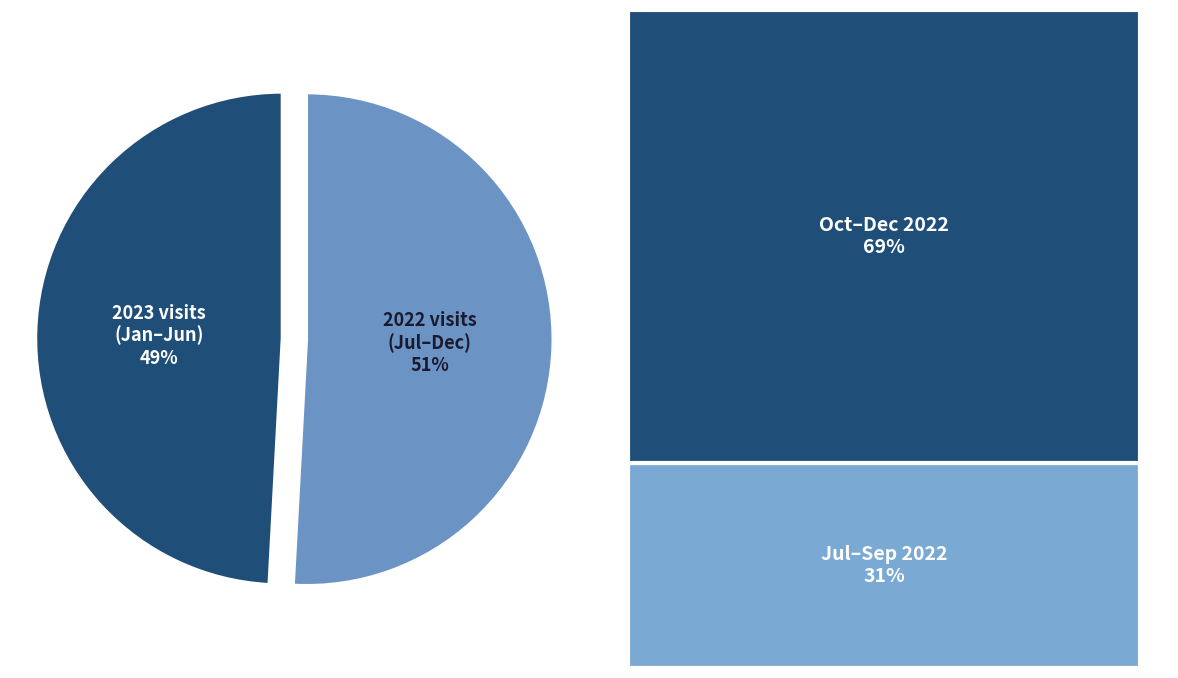

Does any single category account for the majority?

Yes